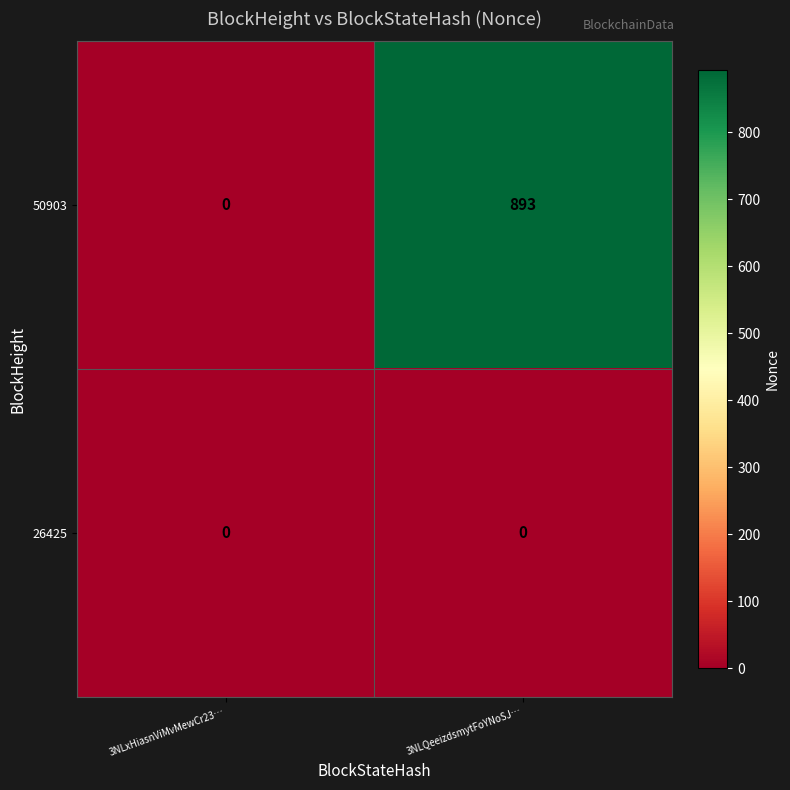

Is it true that 50903 equals 0 at 3NLxHiasnViMvMewCr23…?

True